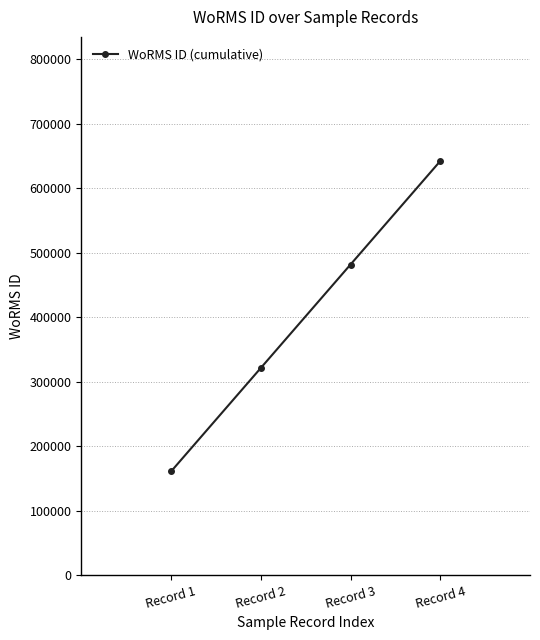

Where is the data nearest to the value 401430?

Record 2